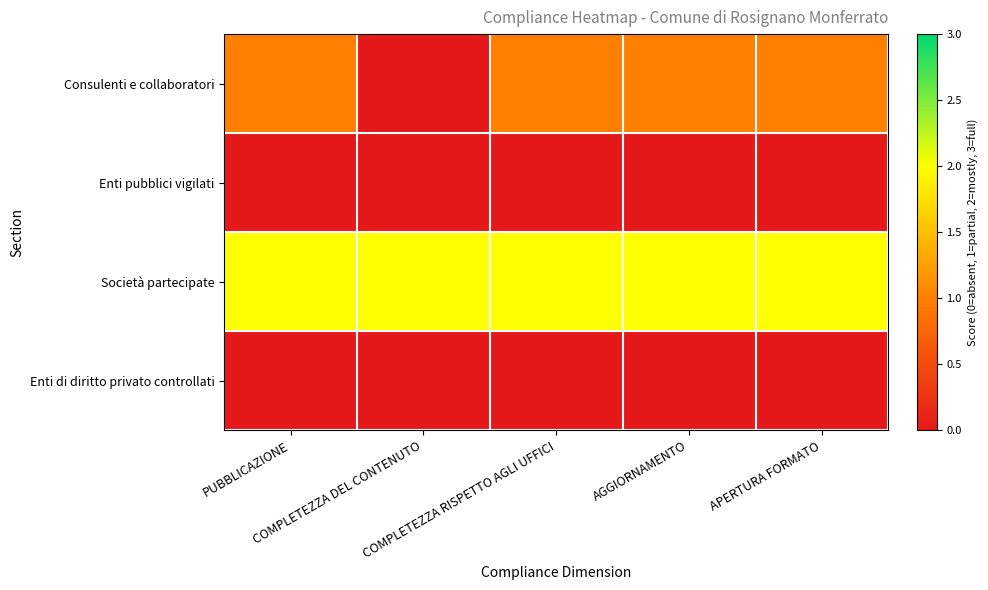

Which series has the largest total across all categories?

Società partecipate